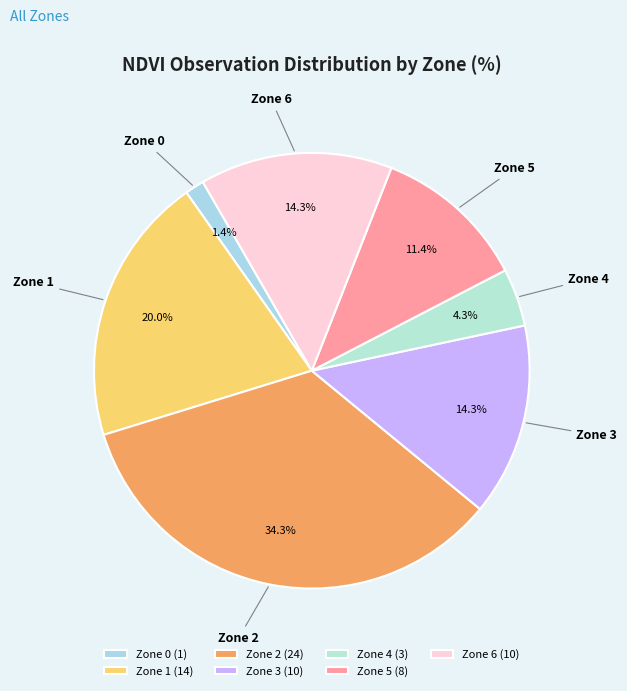

Does Zone 2 account for over 50% of the chart?

No